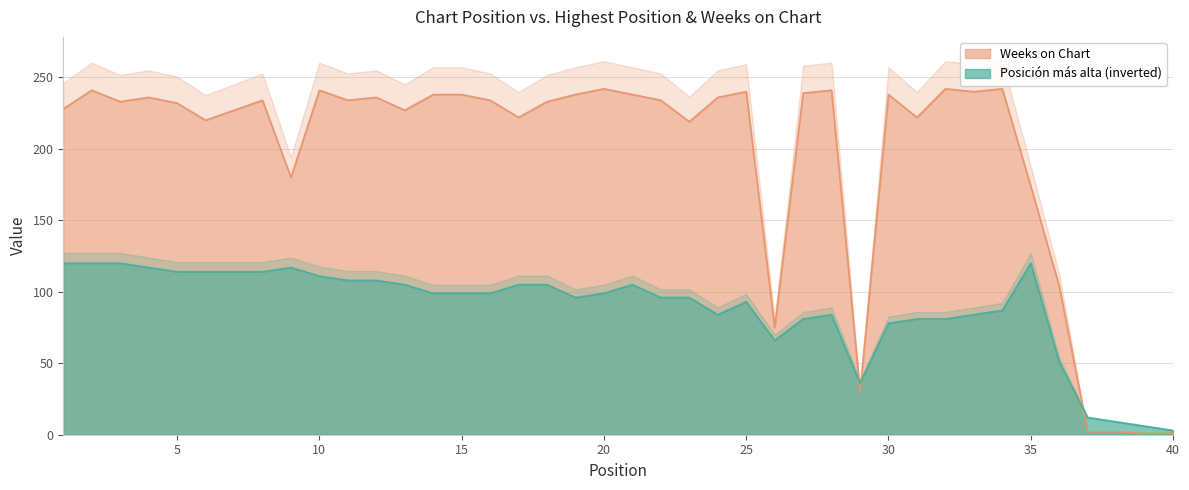

What is the average value of the Weeks on Chart series?

196